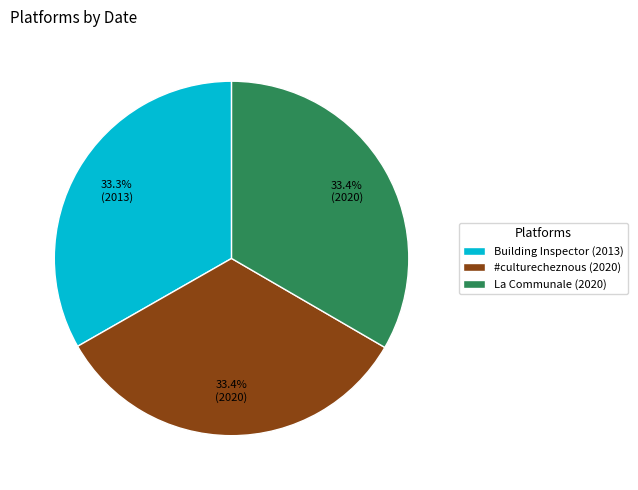

Is there a majority slice in this chart?

No